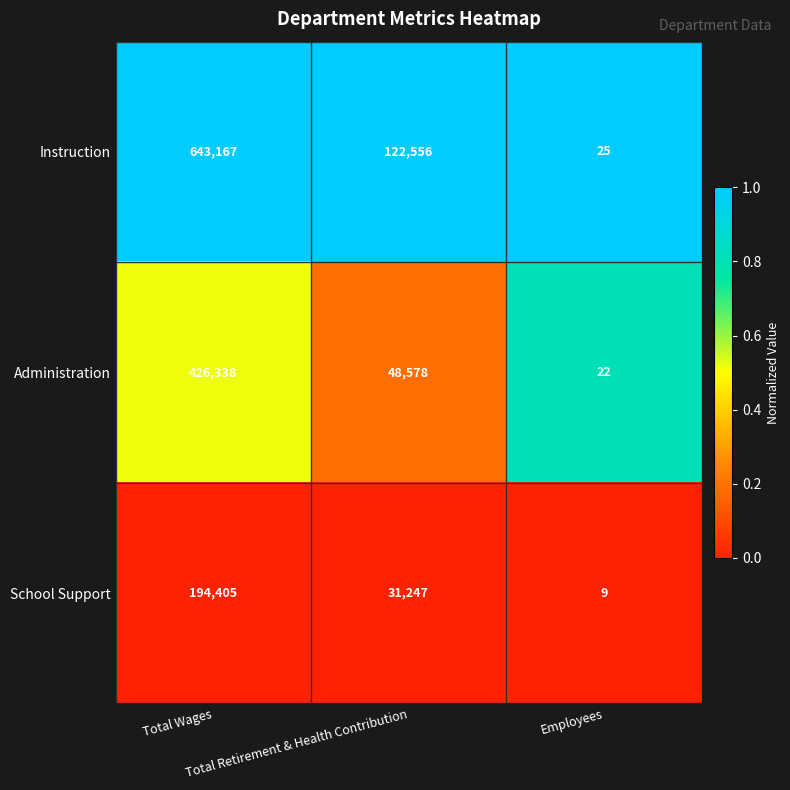

Rank the series at Total Retirement & Health Contribution from lowest to highest value.

School Support, Administration, Instruction